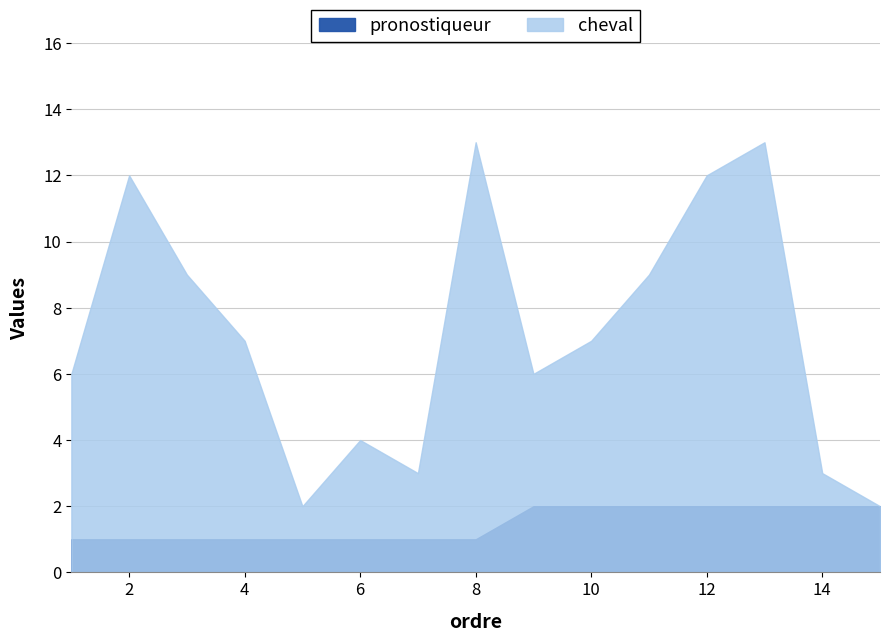

Reading left to right, what are all the values shown in this chart?

pronostiqueur: 1	1	1	1	1	1	1	1	2	2	2	2	2	2	2
cheval: 6	12	9	7	2	4	3	13	6	7	9	12	13	3	2